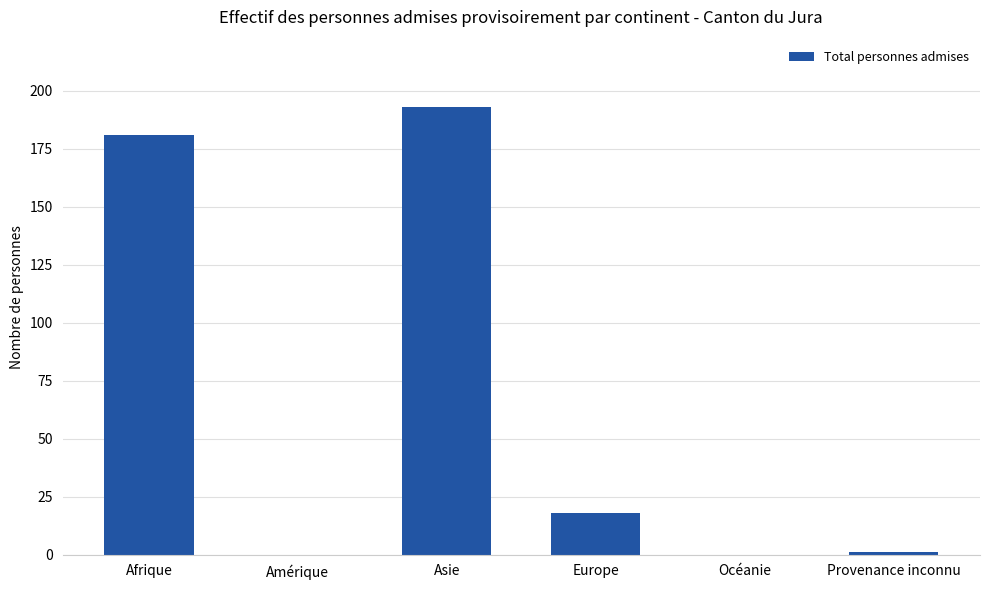

Where does the data first go above 18?

Afrique